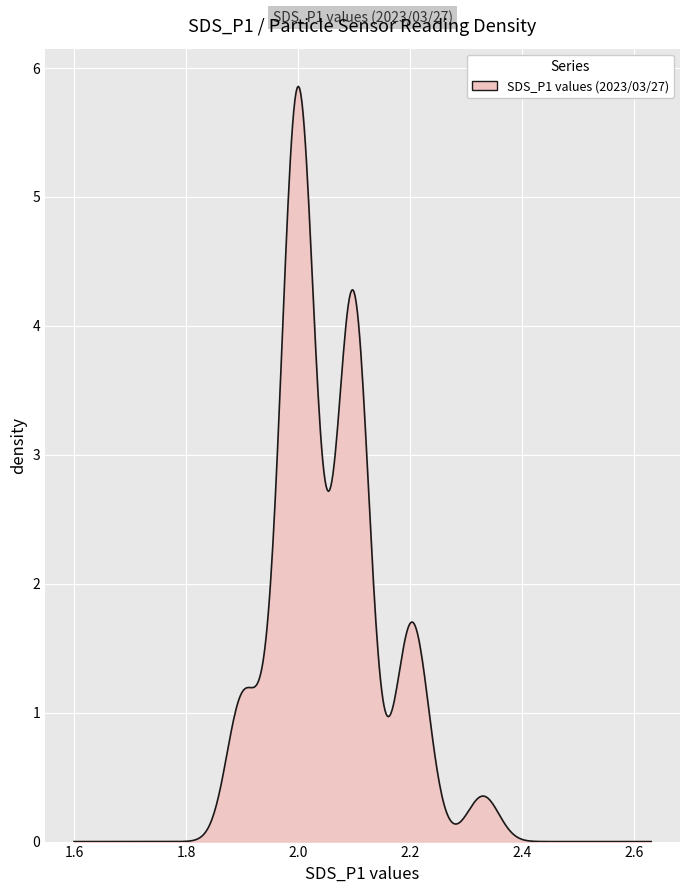

How many lines are shown in the chart?

1